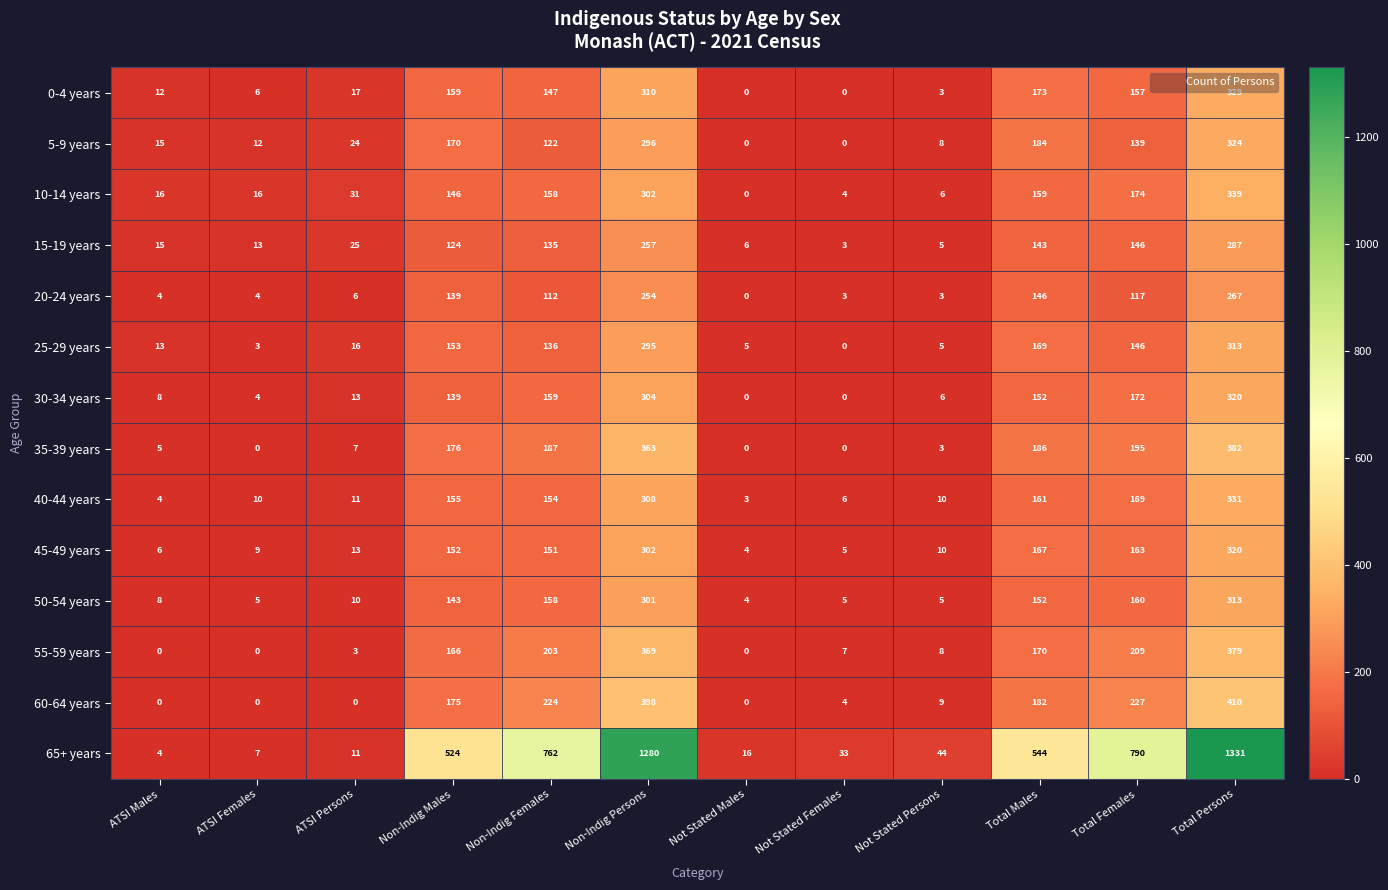

Between ATSI Persons and Total Males, which series saw the biggest shift?

65+ years